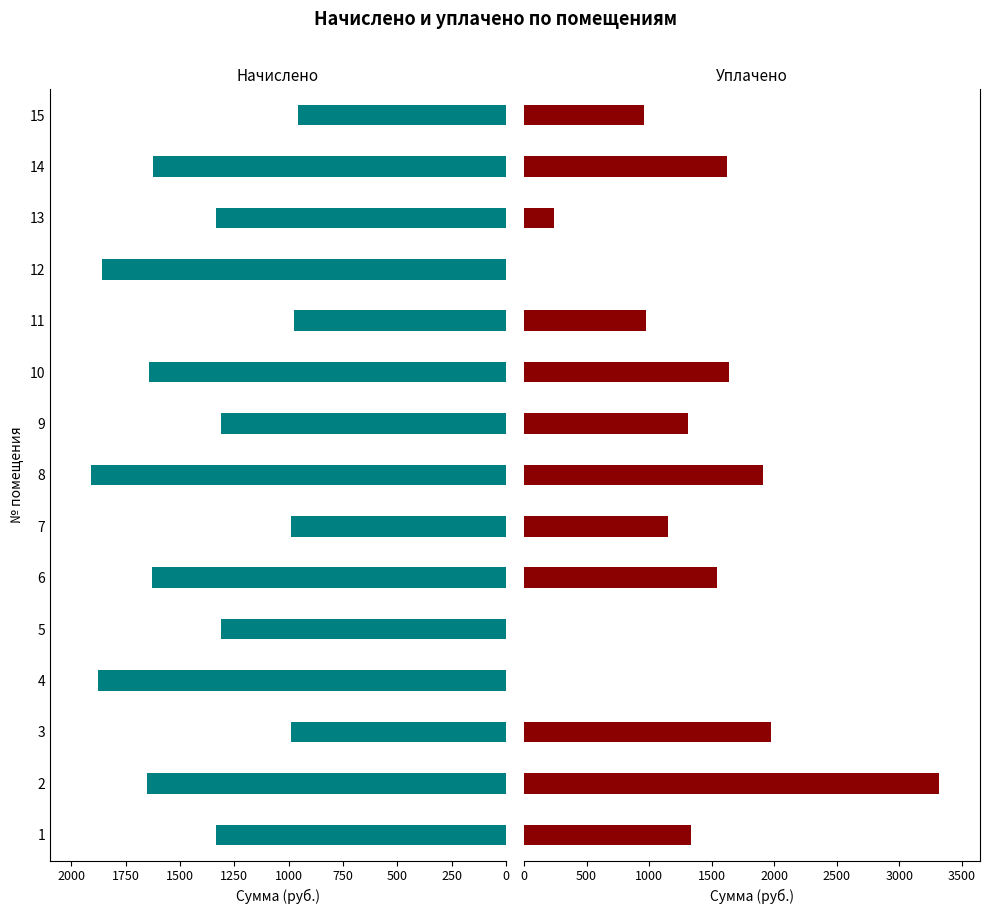

What position from the right is 13?

2